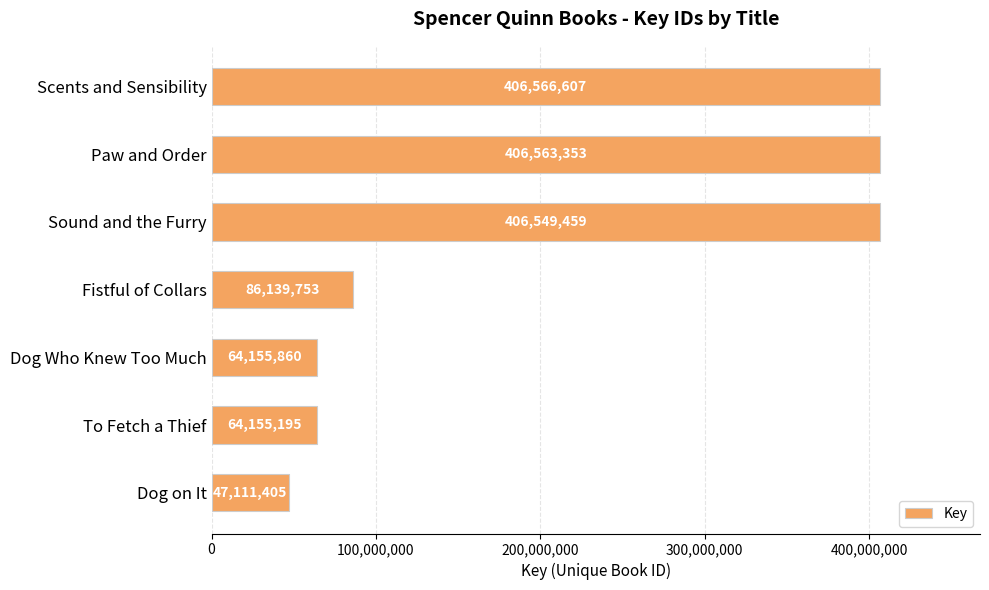

What is the label of the 6th bar from the top?

To Fetch a Thief